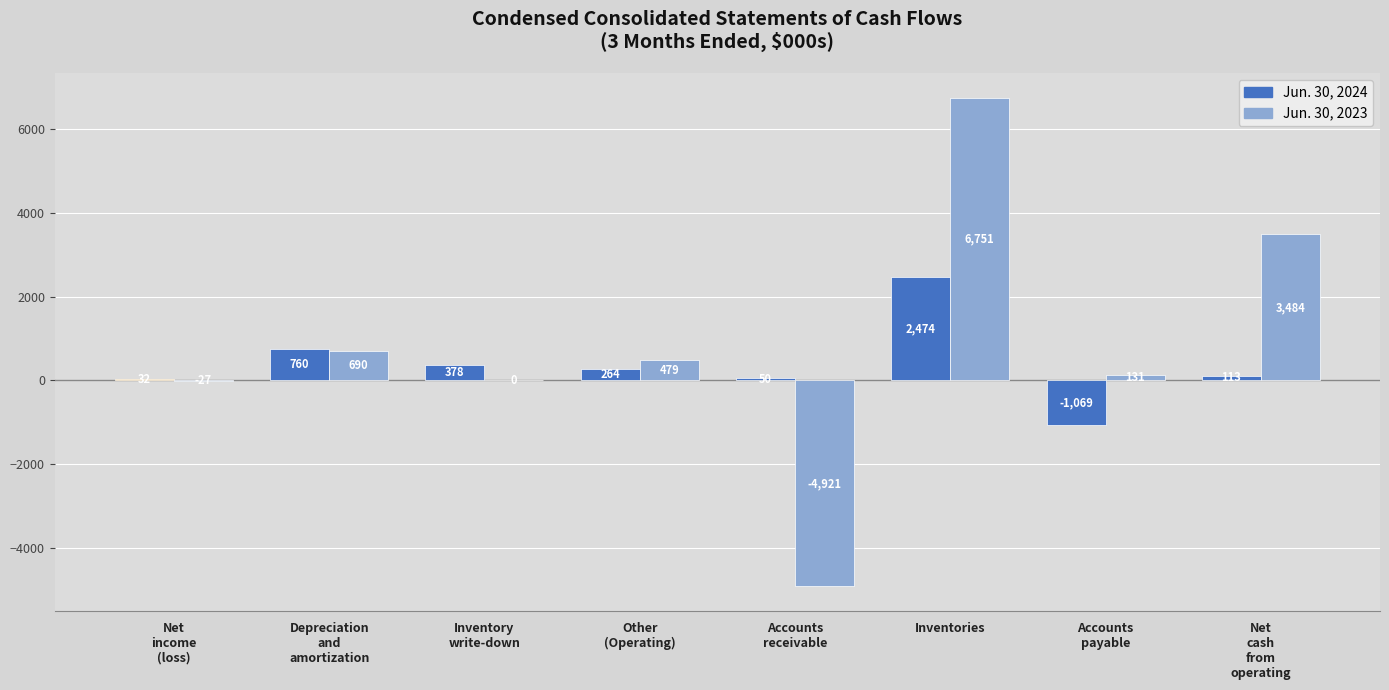

What is the sum of the Jun. 30, 2024 values at Inventories and Depreciation
and
amortization?

3234